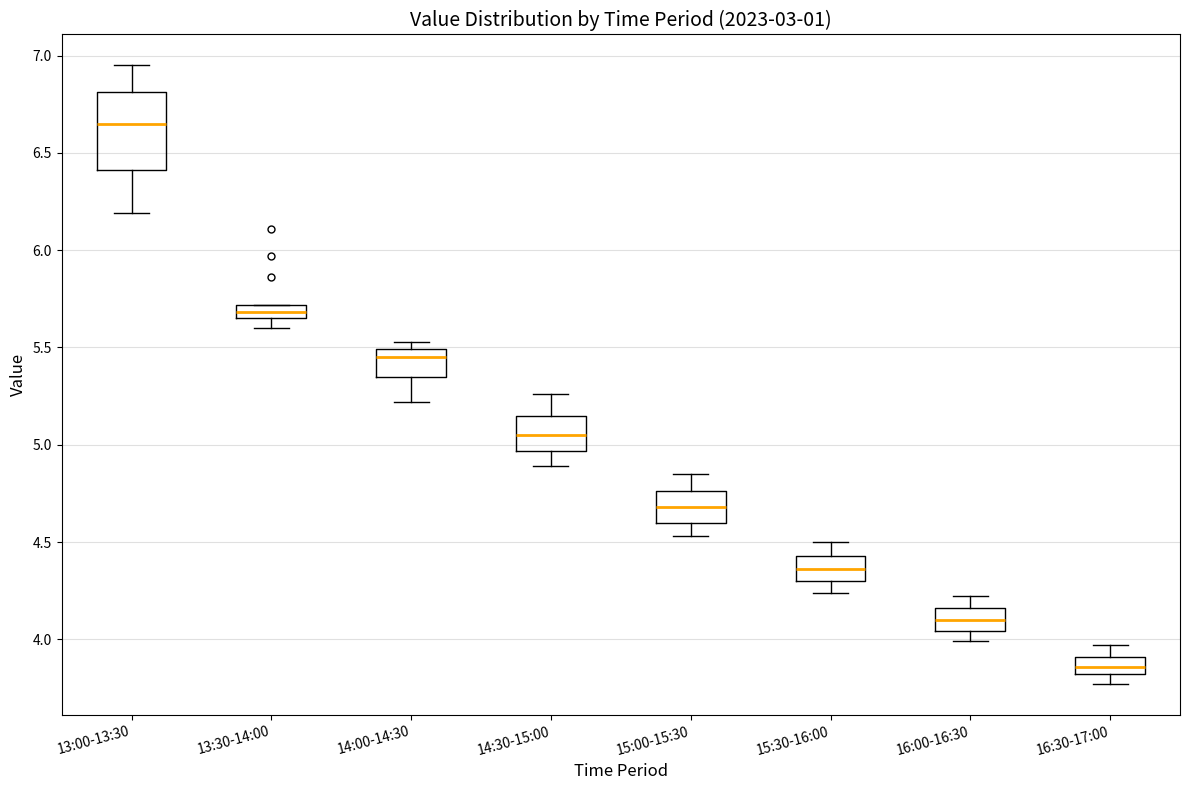

Where is the lower edge of the box for 13:00-13:30 on the y-axis? The values are not printed on the chart, so give them approximately, as read against the axis.

6.40